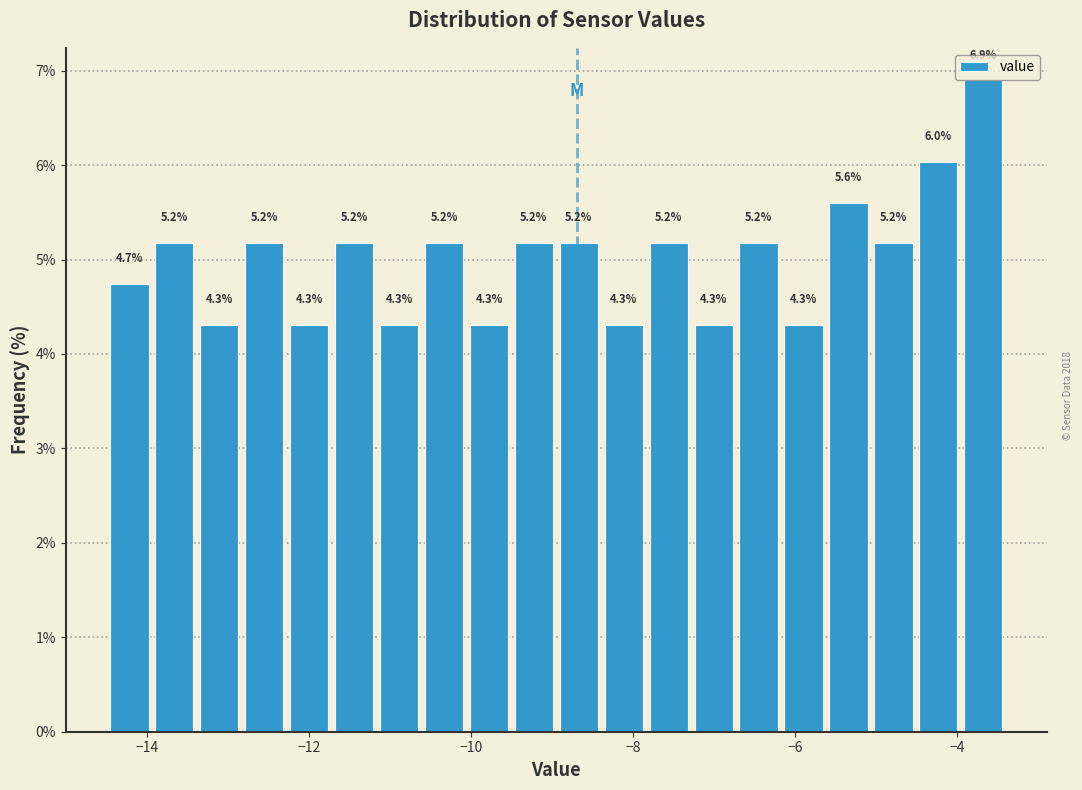

Around what value on the x-axis is the tallest bar? Give the approximate position of its centre, as read against the axis.

-3.6